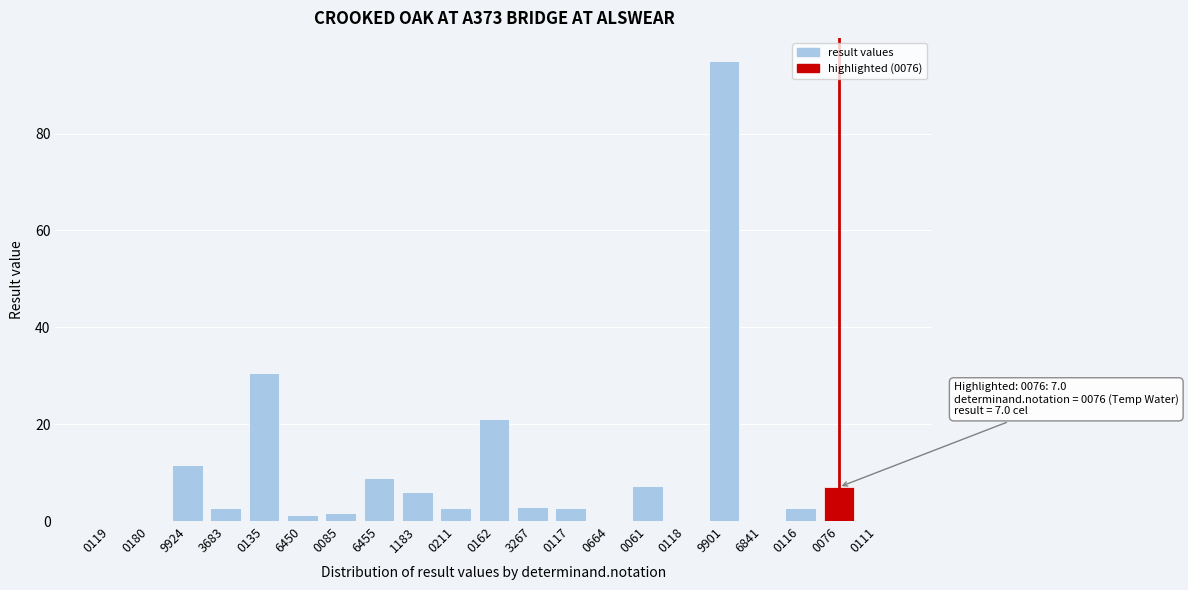

The chart shows a value of 10.4 at 0135. True or false?

False